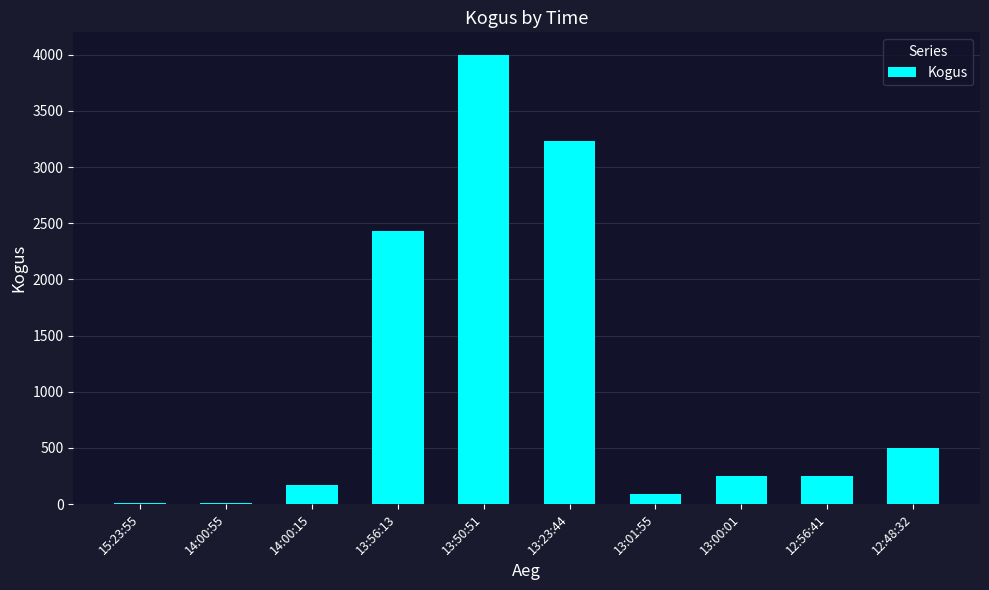

What is the average value?

1093